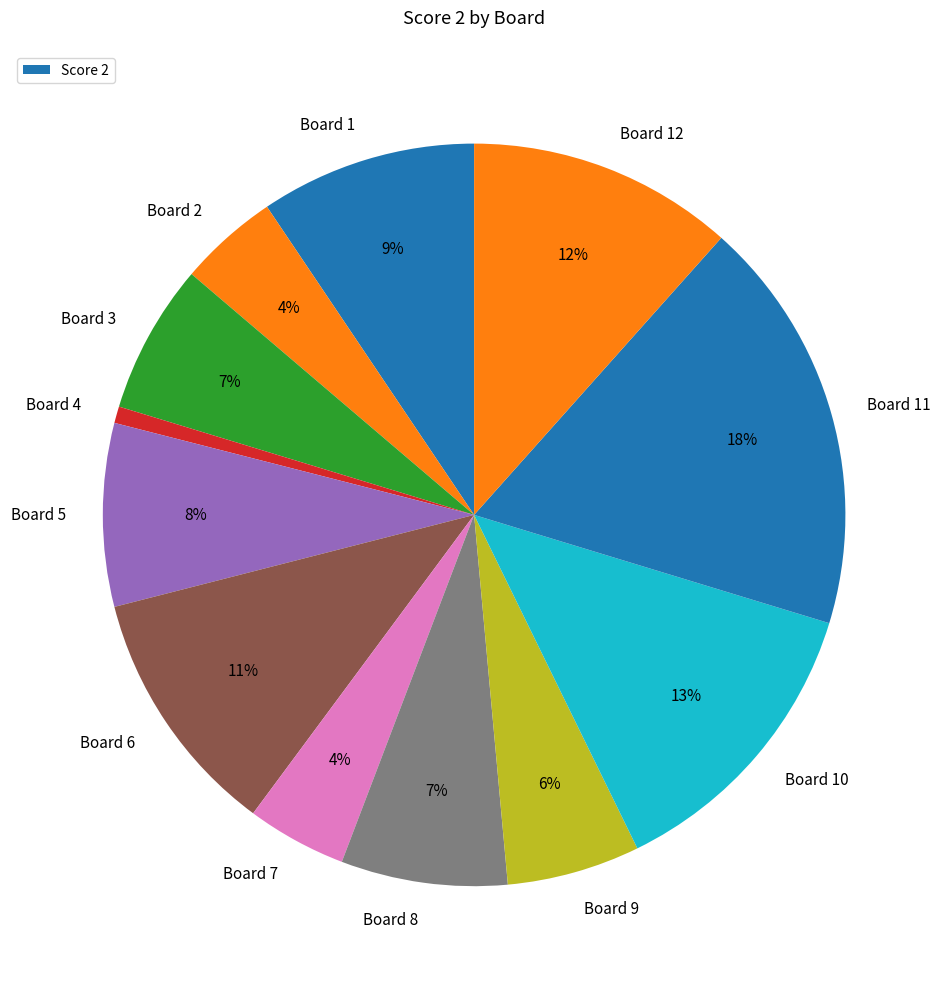

What percentage is the Board 12 slice, to the nearest percent?

12%